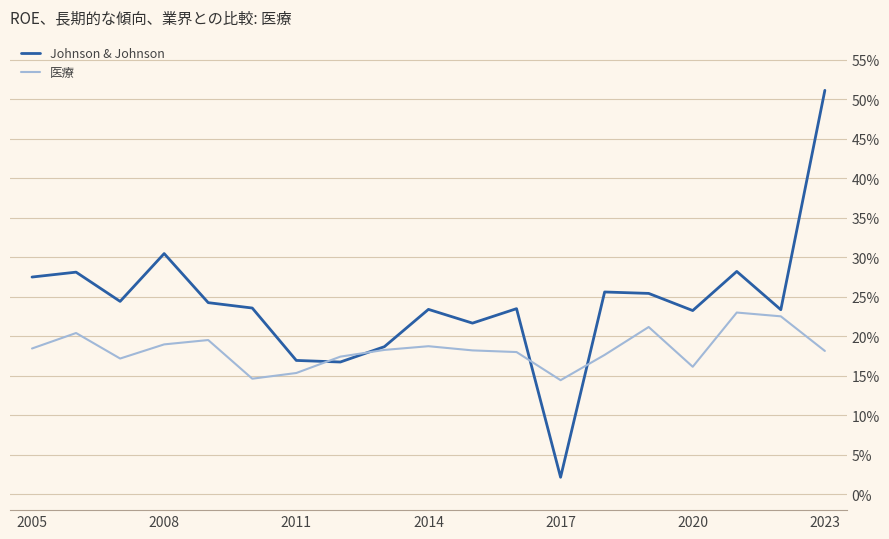

Does the chart display data point markers on the line(s)?

No